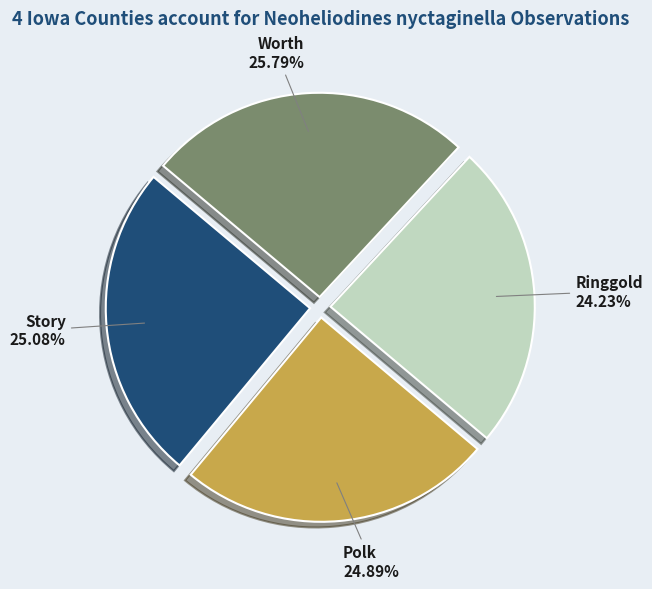

True or false: Ringgold accounts for 32% of the total.

False